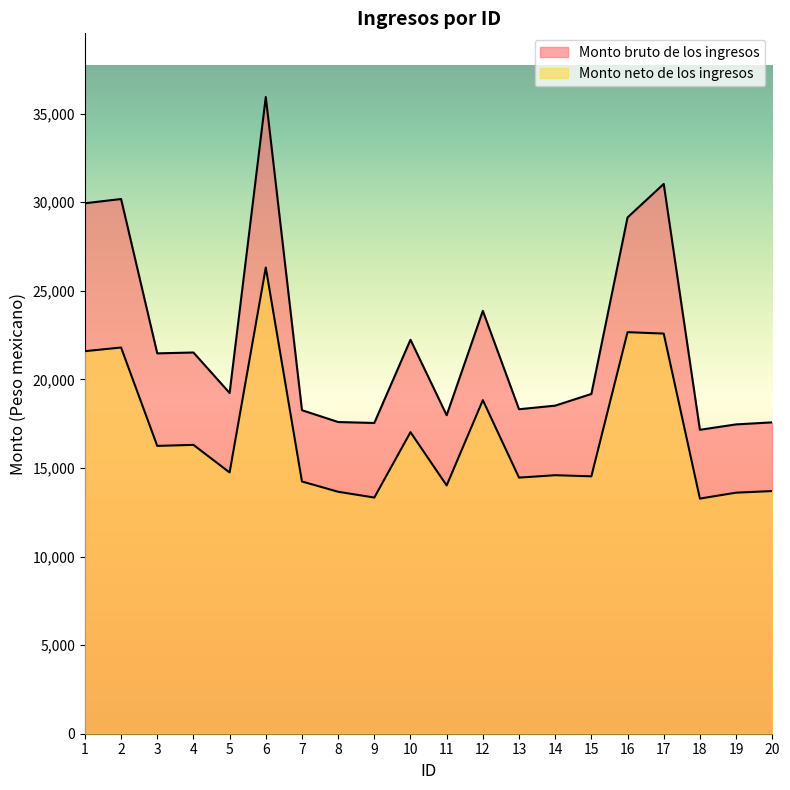

True or false: Monto bruto de los ingresos and Monto neto de los ingresos intersect in this chart.

False